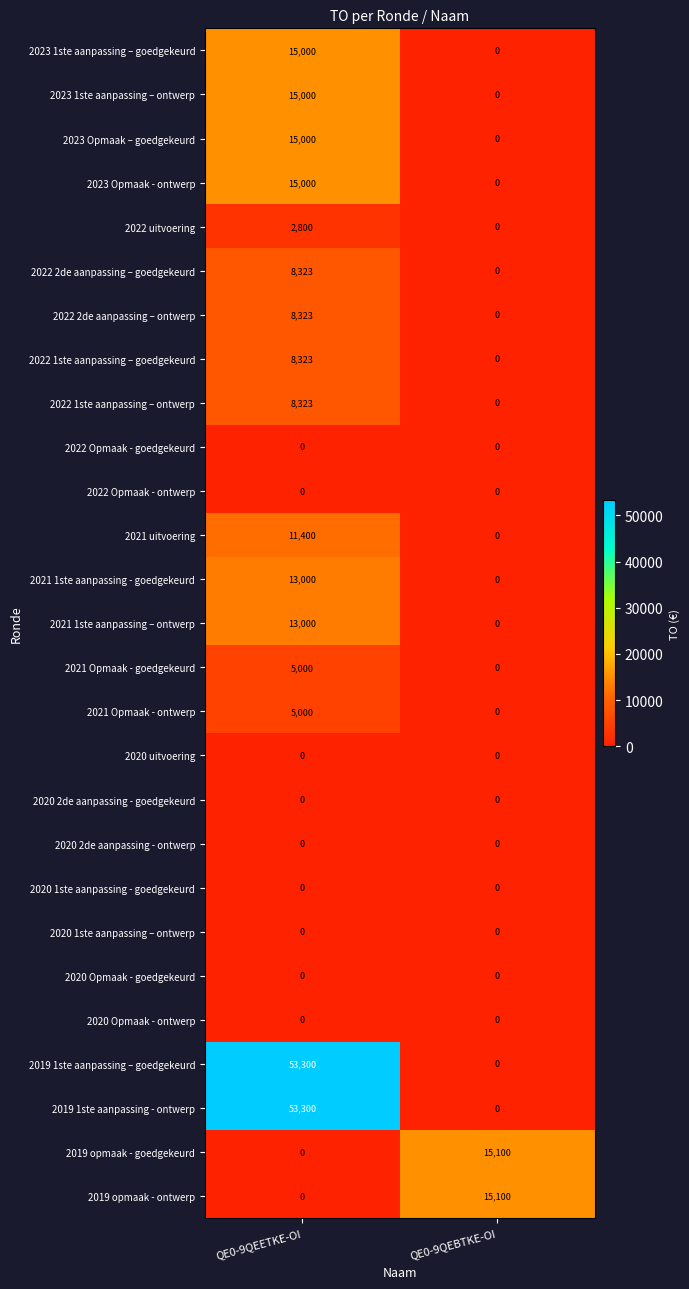

At which label is 2019 opmaak - ontwerp closest to 7550?

QE0-9QEETKE-OI